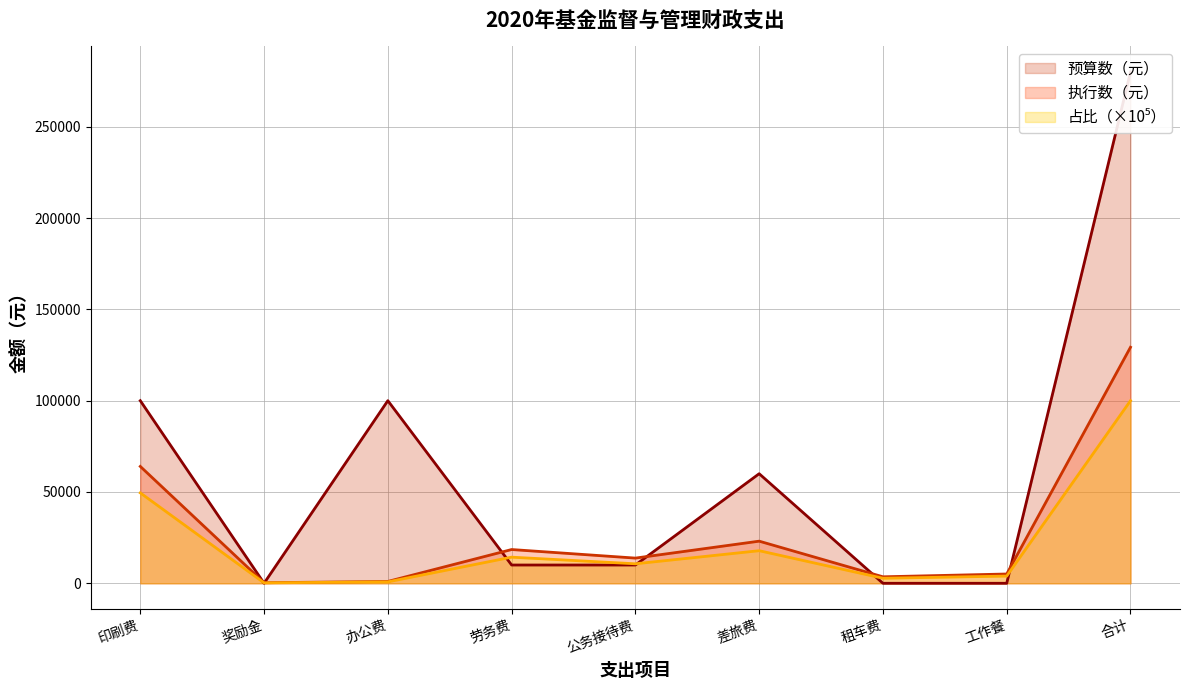

How many data points in 预算数（元） are above 10000?

4